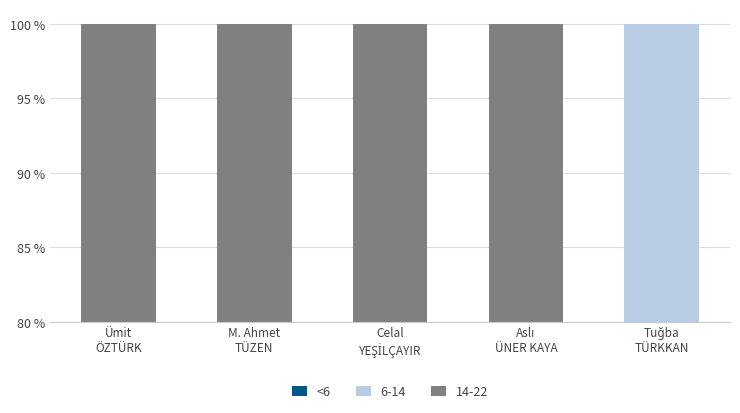

What is the label of the 3rd bar from the right?

Celal
YEŞİLÇAYIR